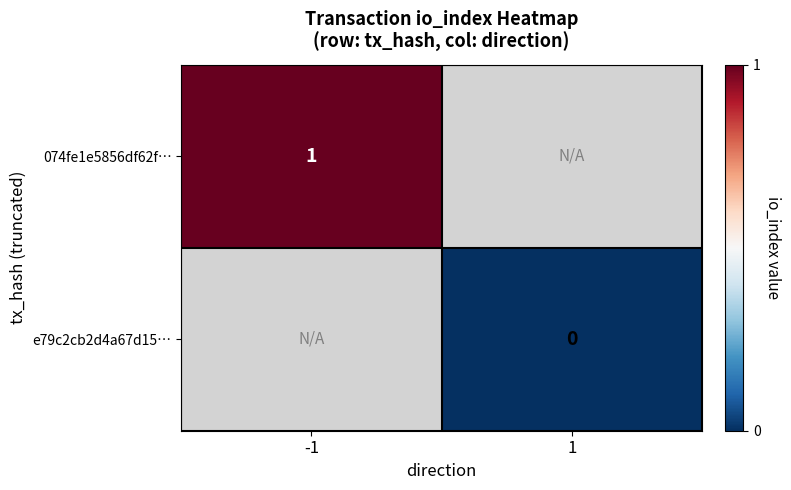

What is the maximum value shown in the chart?

1.0